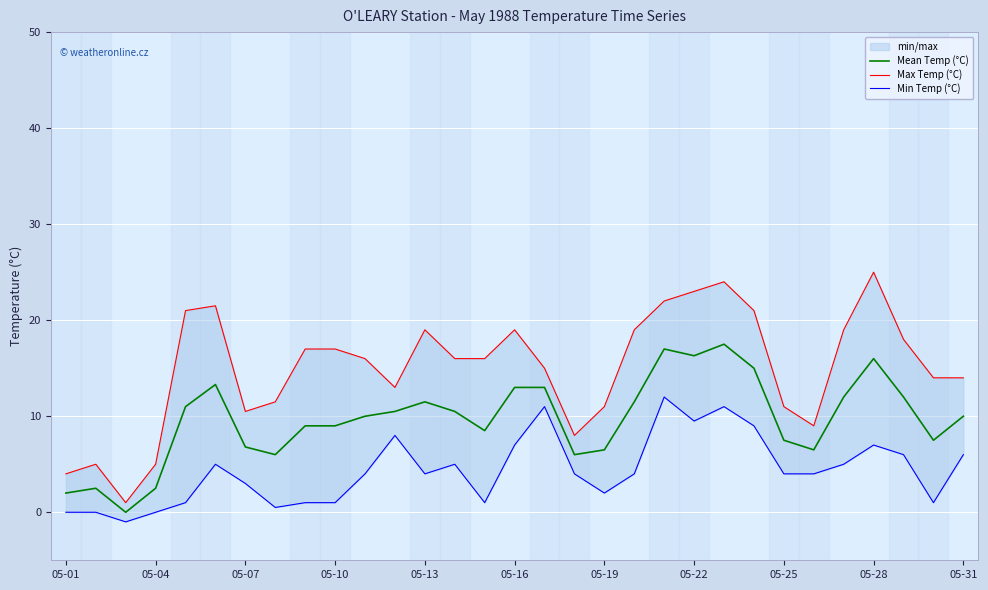

How many interior local peaks does the Max Temp (°C) series have?

6